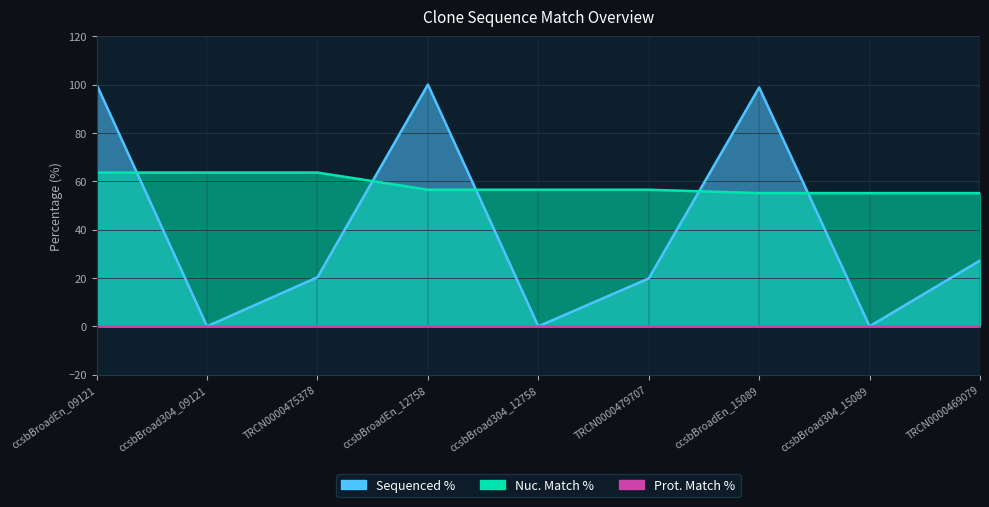

What is the total value across all series at ccsbBroadEn_12758?

156.5